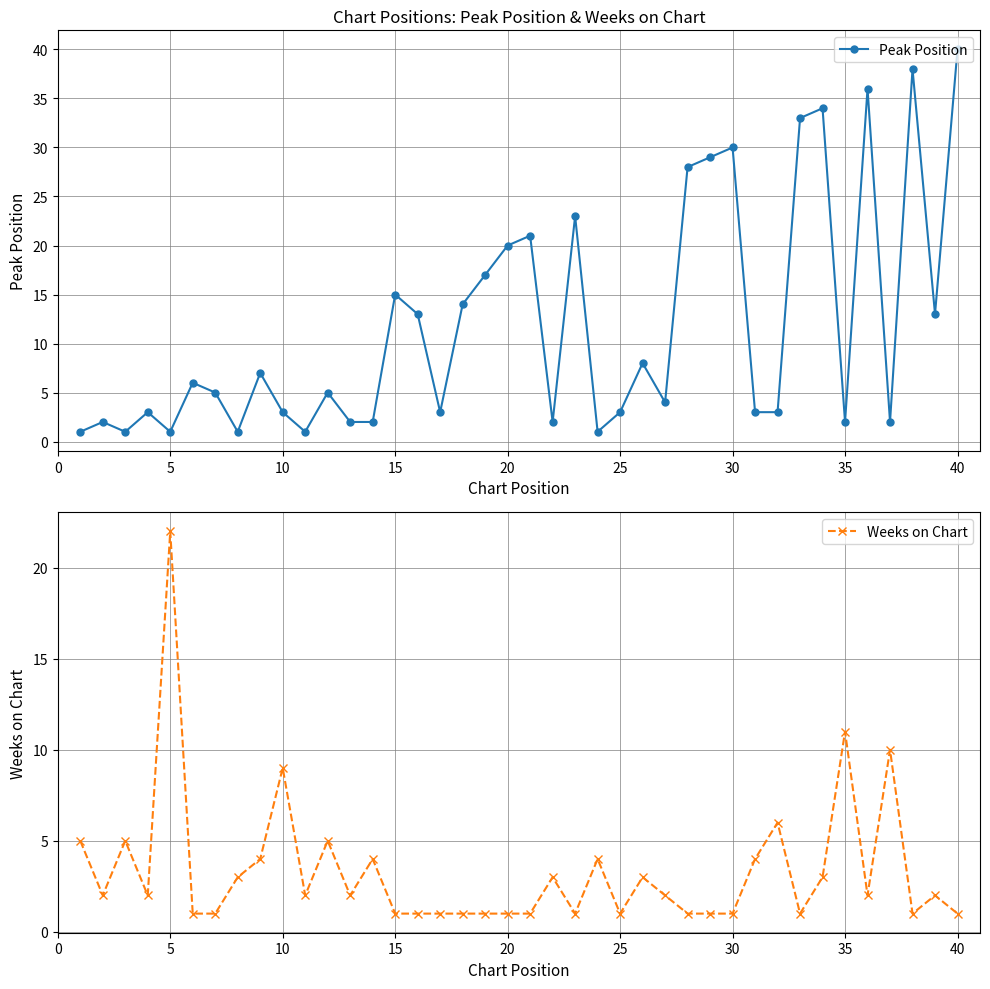

What is the value of the Peak Position point at the 18th from the left?

14